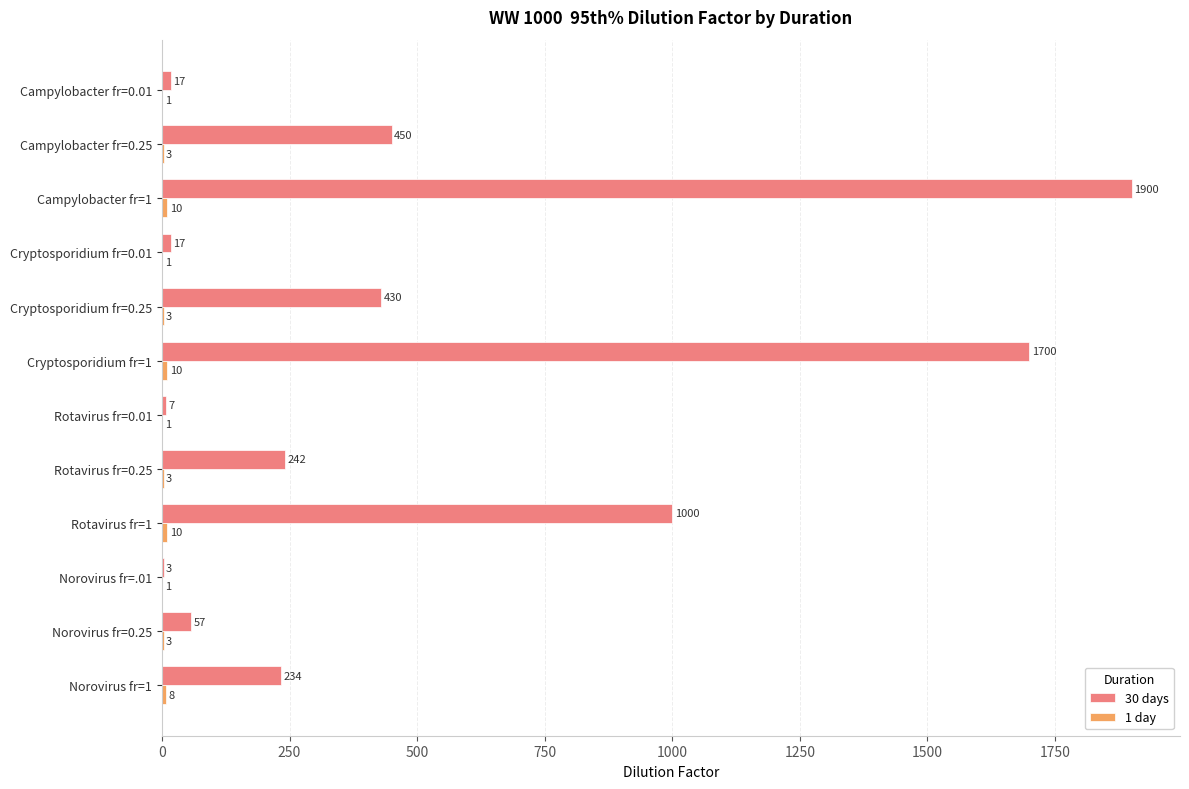

Which series changed the most between Rotavirus fr=0.01 and Cryptosporidium fr=0.25?

30 days